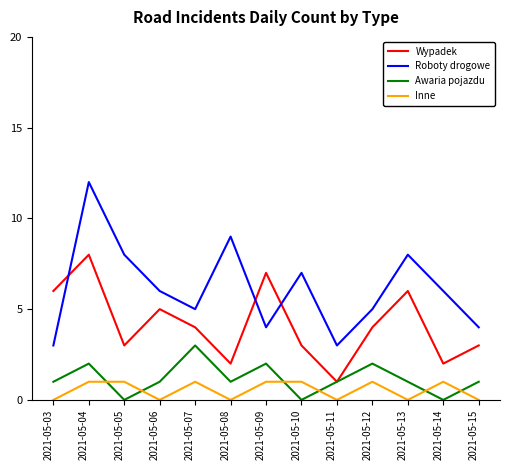

Which series has the largest total across all categories?

Roboty drogowe